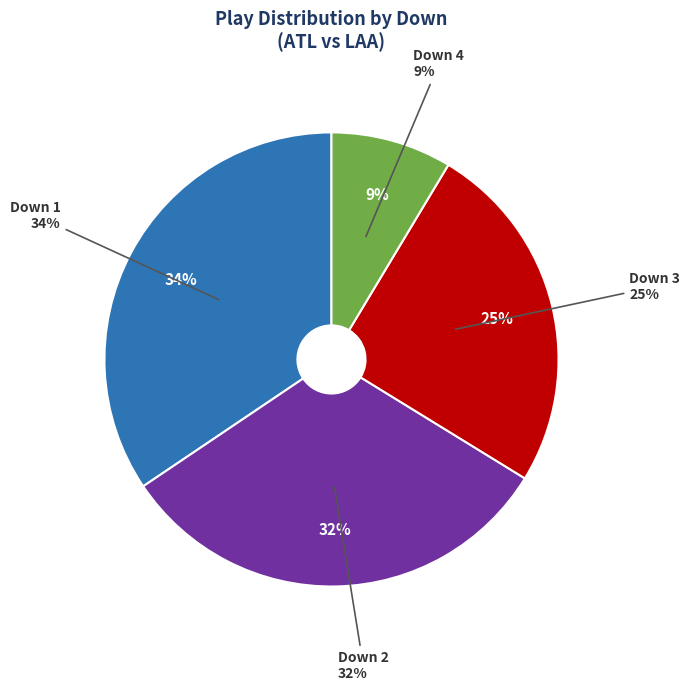

To the nearest percent, what is the combined percentage of Down 2 and Down 3?

57%